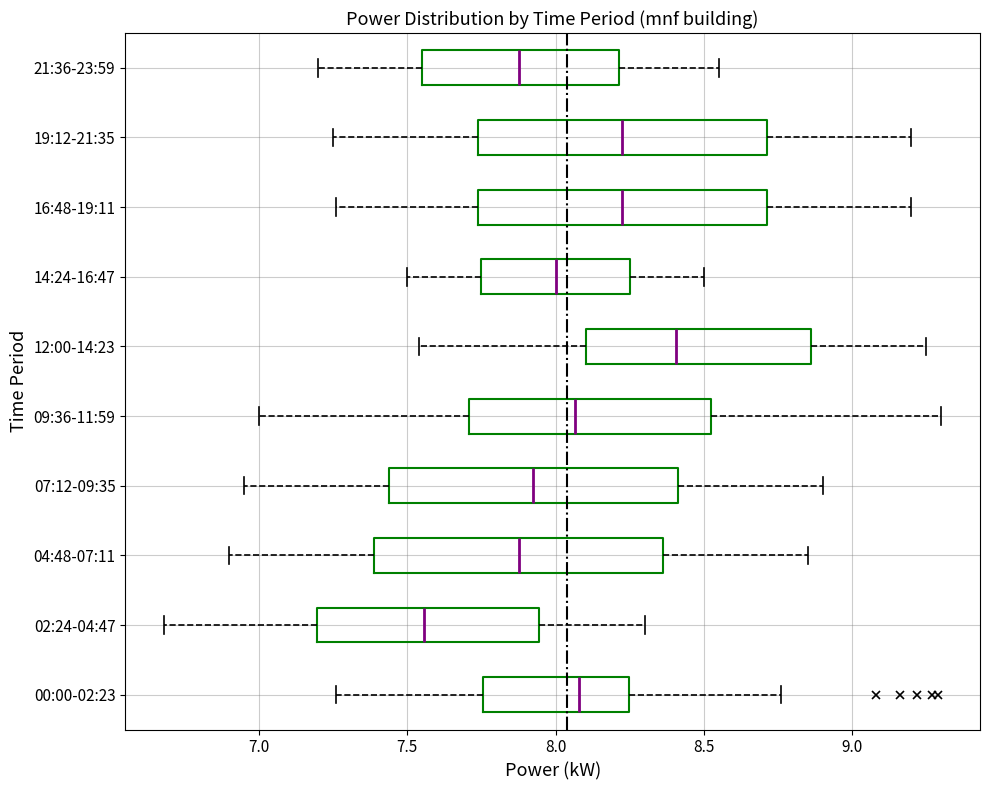

Which box's median line is the furthest to the left?

02:24-04:47